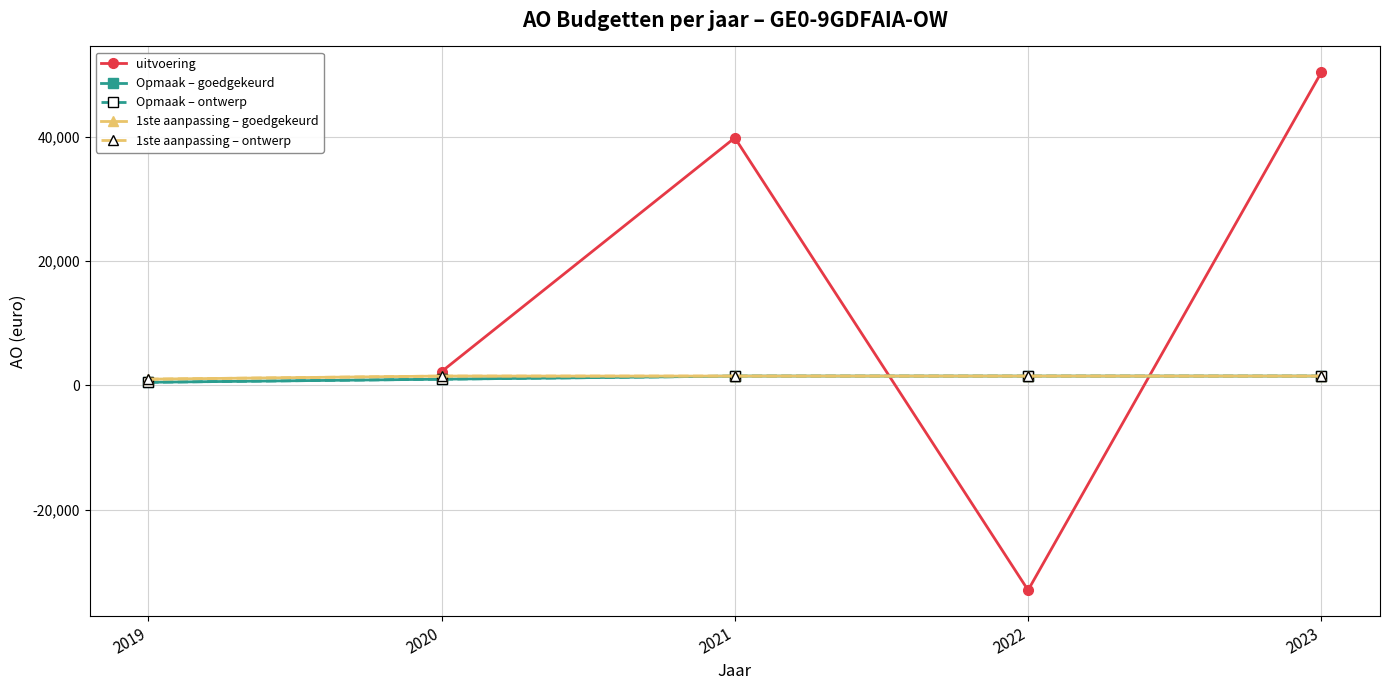

At which category does the chart reach its minimum across all series?

2022 uitvoering